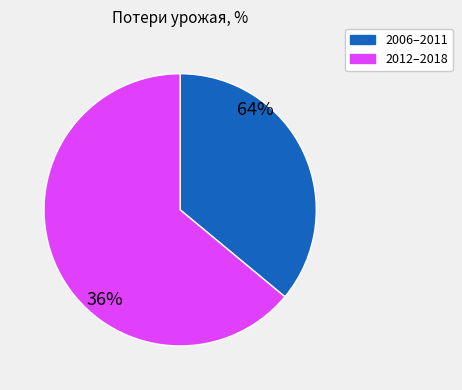

Is 2010 the majority of the pie?

No